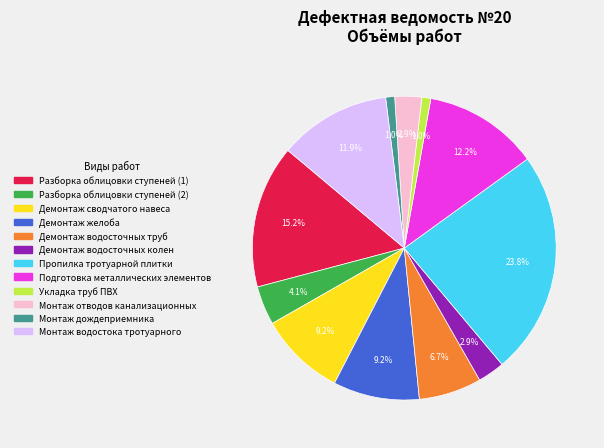

To the nearest percent, what is the difference between the largest and smallest slice percentages?

23%